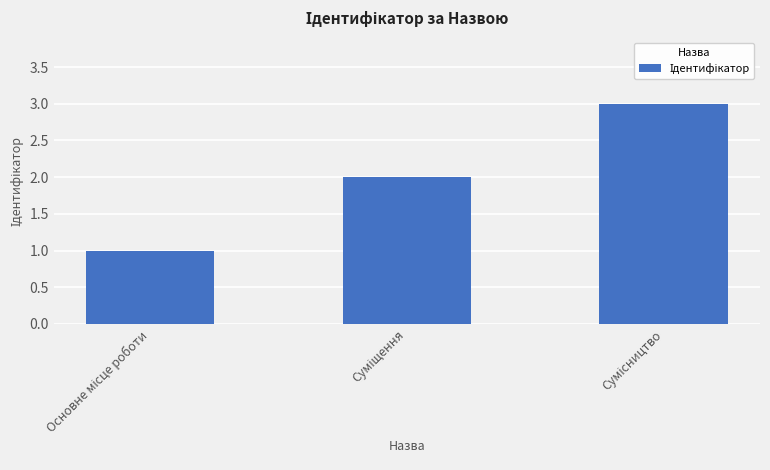

What is the sum of all values?

6